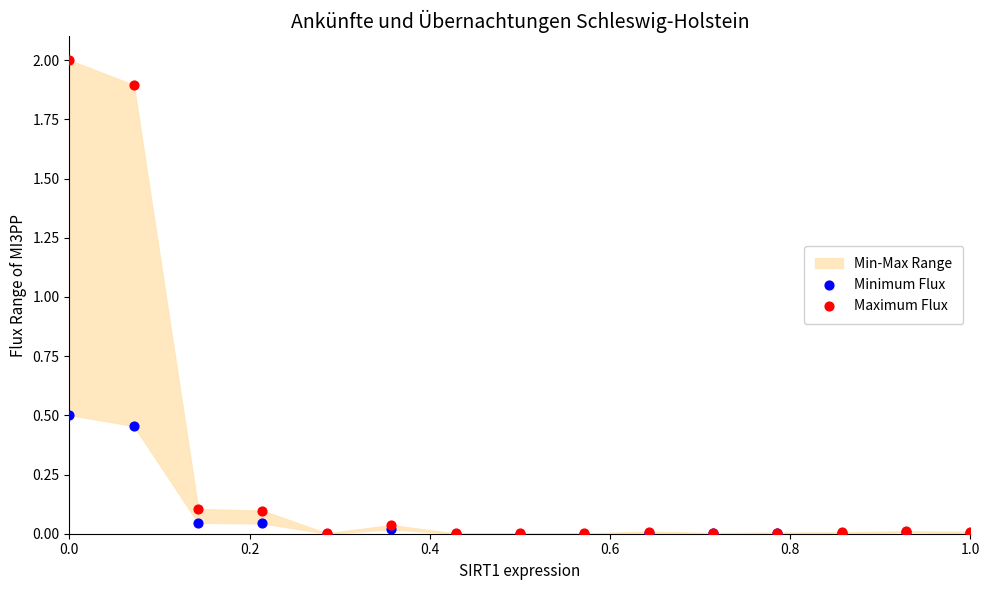

Which series contains the lowest Y value?

Minimum Flux